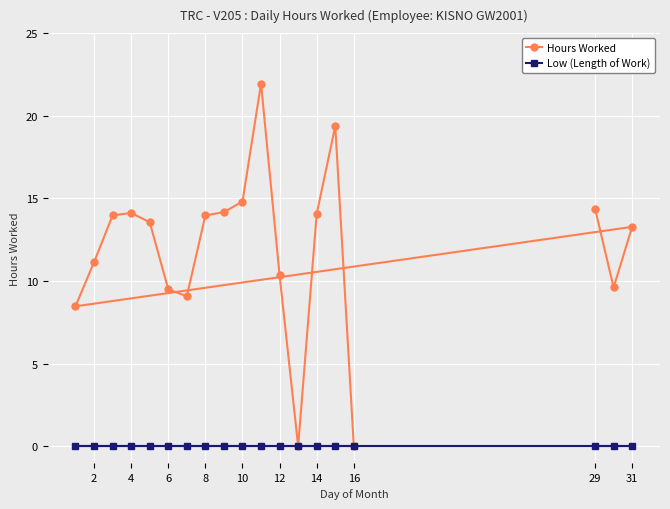

Is it true that Hours Worked equals 2.9 at 6?

False